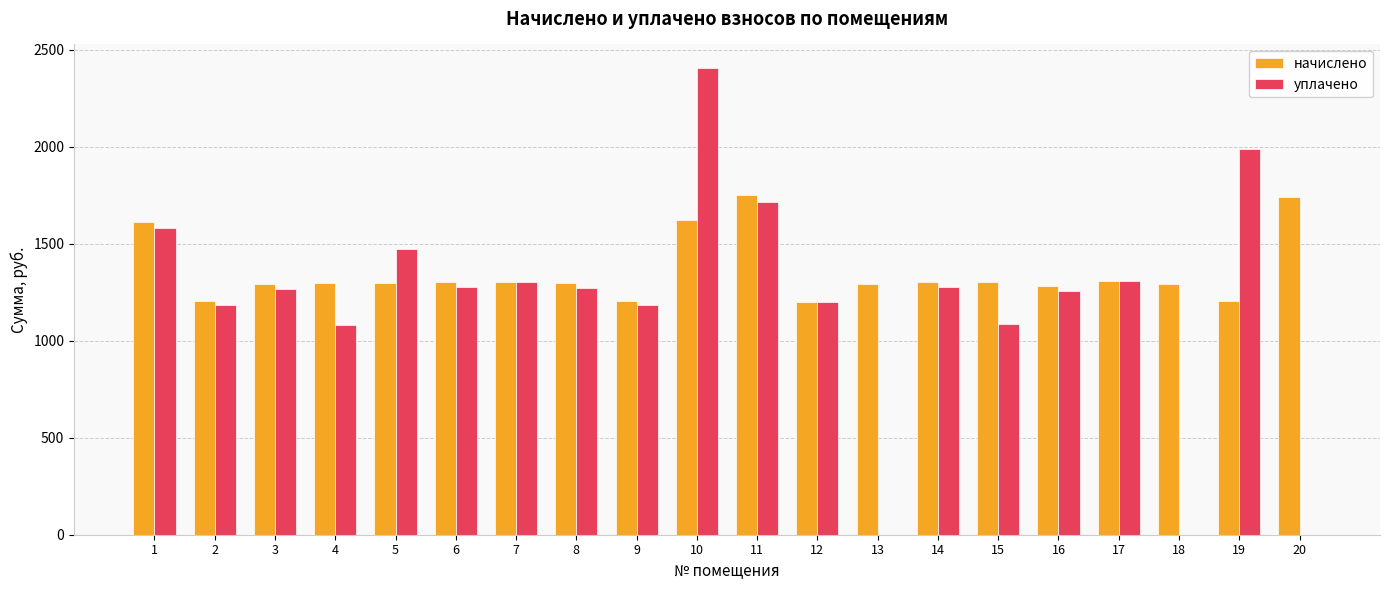

Between 11 and 13, which series saw the biggest shift?

уплачено